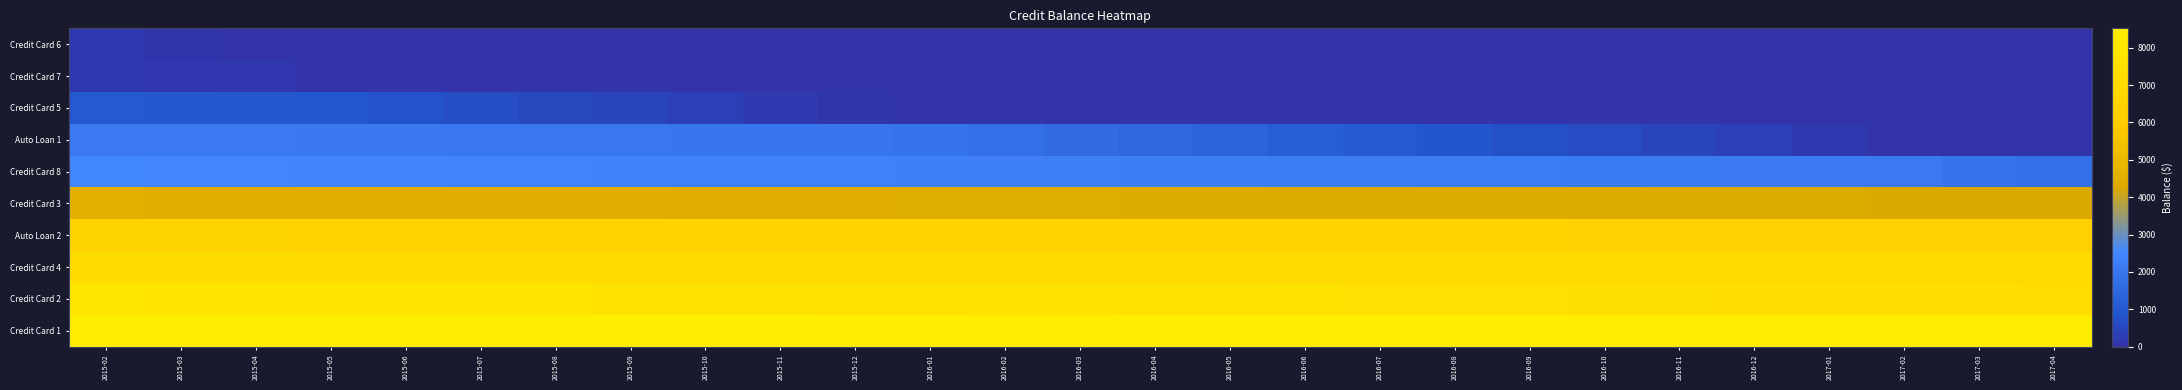

Reading right to left, transcribe all the data shown in this chart.

Credit Card 6: 2017-04=0.0	2017-03=0.0	2017-02=0.0	2017-01=0.0	2016-12=0.0	2016-11=0.0	2016-10=0.0	2016-09=0.0	2016-08=0.0	2016-07=0.0	2016-06=0.0	2016-05=0.0	2016-04=0.0	2016-03=0.0	2016-02=0.0	2016-01=0.0	2015-12=0.0	2015-11=0.0	2015-10=0.0	2015-09=0.0	2015-08=0.0	2015-07=0.0	2015-06=0.0	2015-05=0.0	2015-04=0.8	2015-03=75.5	2015-02=150.0
Credit Card 7: 2017-04=0.0	2017-03=0.0	2017-02=0.0	2017-01=0.0	2016-12=0.0	2016-11=0.0	2016-10=0.0	2016-09=0.0	2016-08=0.0	2016-07=0.0	2016-06=0.0	2016-05=0.0	2016-04=0.0	2016-03=0.0	2016-02=0.0	2016-01=0.0	2015-12=0.0	2015-11=0.0	2015-10=0.0	2015-09=0.0	2015-08=0.0	2015-07=0.0	2015-06=0.0	2015-05=2.0	2015-04=100.9	2015-03=125.5	2015-02=150.0
Credit Card 5: 2017-04=0.0	2017-03=0.0	2017-02=0.0	2017-01=0.0	2016-12=0.0	2016-11=0.0	2016-10=0.0	2016-09=0.0	2016-08=0.0	2016-07=0.0	2016-06=0.0	2016-05=0.0	2016-04=0.0	2016-03=0.0	2016-02=0.0	2016-01=0.0	2015-12=75.1	2015-11=199.4	2015-10=323.3	2015-09=446.8	2015-08=569.9	2015-07=692.6	2015-06=814.9	2015-05=934.8	2015-04=956.6	2015-03=978.3	2015-02=1000.0
Auto Loan 1: 2017-04=0.0	2017-03=0.0	2017-02=0.0	2017-01=152.6	2016-12=305.1	2016-11=456.4	2016-10=606.4	2016-09=755.3	2016-08=902.9	2016-07=1049.3	2016-06=1194.5	2016-05=1338.6	2016-04=1481.5	2016-03=1623.2	2016-02=1763.8	2016-01=1903.2	2015-12=1966.8	2015-11=1980.7	2015-10=1994.3	2015-09=2007.9	2015-08=2021.4	2015-07=2034.8	2015-06=2048.0	2015-05=2061.2	2015-04=2074.2	2015-03=2087.2	2015-02=2100.0
Credit Card 8: 2017-04=1736.5	2017-03=1910.1	2017-02=2083.2	2017-01=2102.3	2016-12=2120.2	2016-11=2138.1	2016-10=2155.9	2016-09=2173.6	2016-08=2191.3	2016-07=2209.0	2016-06=2226.6	2016-05=2244.1	2016-04=2261.5	2016-03=2278.9	2016-02=2296.3	2016-01=2313.6	2015-12=2330.8	2015-11=2348.0	2015-10=2365.1	2015-09=2382.2	2015-08=2399.2	2015-07=2416.1	2015-06=2433.0	2015-05=2449.8	2015-04=2466.6	2015-03=2483.3	2015-02=2500.0
Credit Card 3: 2017-04=4228.9	2017-03=4239.7	2017-02=4250.6	2017-01=4261.4	2016-12=4272.1	2016-11=4282.9	2016-10=4293.5	2016-09=4304.2	2016-08=4314.8	2016-07=4325.4	2016-06=4335.9	2016-05=4346.4	2016-04=4356.9	2016-03=4367.4	2016-02=4377.8	2016-01=4388.1	2015-12=4398.5	2015-11=4408.8	2015-10=4419.1	2015-09=4429.3	2015-08=4439.5	2015-07=4449.7	2015-06=4459.8	2015-05=4469.9	2015-04=4480.0	2015-03=4490.0	2015-02=4500.0
Auto Loan 2: 2017-04=6352.4	2017-03=6358.8	2017-02=6365.2	2017-01=6371.4	2016-12=6377.7	2016-11=6383.8	2016-10=6389.9	2016-09=6396.0	2016-08=6401.9	2016-07=6407.9	2016-06=6413.7	2016-05=6419.5	2016-04=6425.3	2016-03=6431.0	2016-02=6436.6	2016-01=6442.2	2015-12=6447.7	2015-11=6453.2	2015-10=6458.6	2015-09=6463.9	2015-08=6469.2	2015-07=6474.5	2015-06=6479.7	2015-05=6484.9	2015-04=6489.9	2015-03=6495.0	2015-02=6500.0
Credit Card 4: 2017-04=6989.9	2017-03=6999.7	2017-02=7009.3	2017-01=7018.8	2016-12=7028.1	2016-11=7037.2	2016-10=7046.2	2016-09=7055.1	2016-08=7063.9	2016-07=7072.5	2016-06=7080.9	2016-05=7089.3	2016-04=7097.5	2016-03=7105.6	2016-02=7113.6	2016-01=7121.4	2015-12=7129.1	2015-11=7136.7	2015-10=7144.2	2015-09=7151.6	2015-08=7158.8	2015-07=7165.9	2015-06=7173.0	2015-05=7179.9	2015-04=7186.7	2015-03=7193.4	2015-02=7200.0
Credit Card 2: 2017-04=7266.1	2017-03=7294.0	2017-02=7321.7	2017-01=7349.0	2016-12=7376.0	2016-11=7402.7	2016-10=7429.1	2016-09=7455.3	2016-08=7481.1	2016-07=7506.7	2016-06=7531.9	2016-05=7556.9	2016-04=7581.6	2016-03=7606.1	2016-02=7630.2	2016-01=7654.1	2015-12=7677.7	2015-11=7701.1	2015-10=7724.2	2015-09=7747.1	2015-08=7769.6	2015-07=7792.0	2015-06=7814.1	2015-05=7835.9	2015-04=7857.5	2015-03=7878.9	2015-02=7900.0
Credit Card 1: 2017-04=8439.4	2017-03=8443.0	2017-02=8446.5	2017-01=8449.9	2016-12=8453.3	2016-11=8456.7	2016-10=8460.1	2016-09=8463.4	2016-08=8466.7	2016-07=8469.9	2016-06=8473.1	2016-05=8476.3	2016-04=8479.4	2016-03=8482.5	2016-02=8485.6	2016-01=8488.6	2015-12=8491.6	2015-11=8494.6	2015-10=8497.6	2015-09=8500.5	2015-08=8503.4	2015-07=8506.2	2015-06=8509.0	2015-05=8511.8	2015-04=8514.6	2015-03=8517.3	2015-02=8520.0